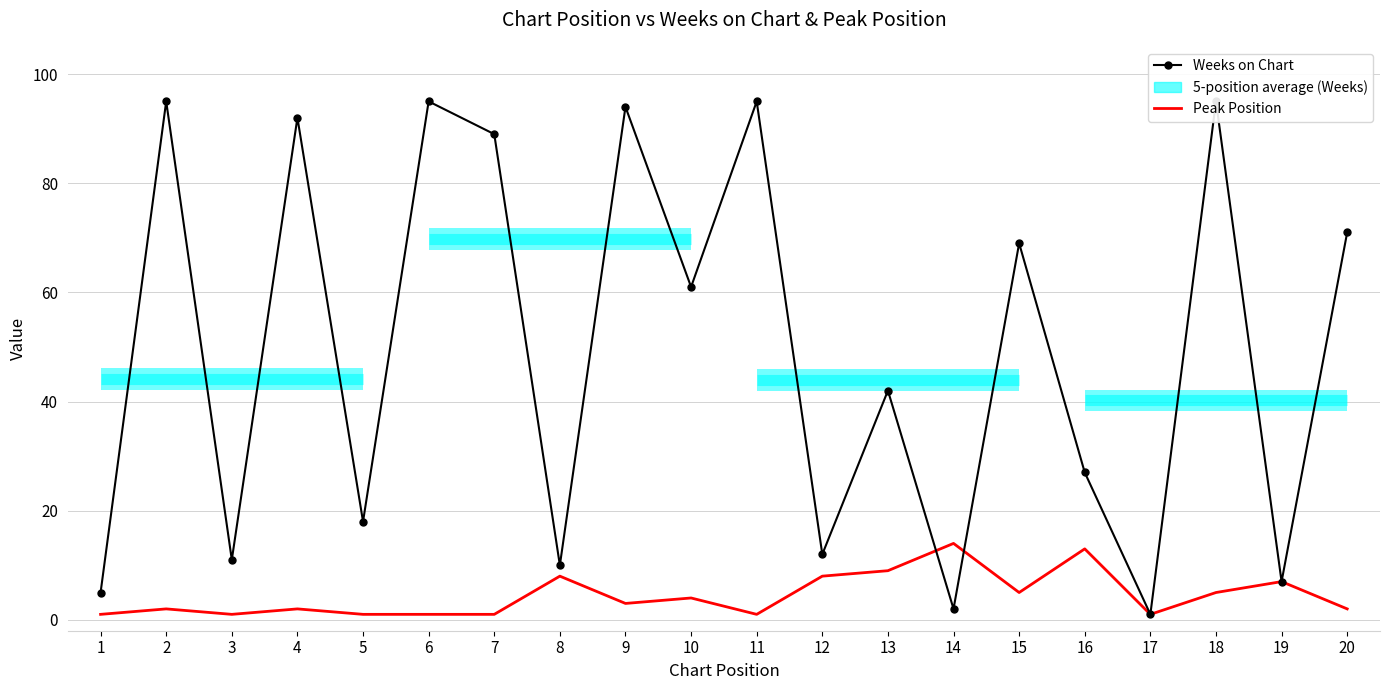

List the labels in order of Peak Position value, largest first.

14, 16, 13, 8, 12, 19, 15, 18, 10, 9, 2, 4, 20, 1, 3, 5, 6, 7, 11, 17